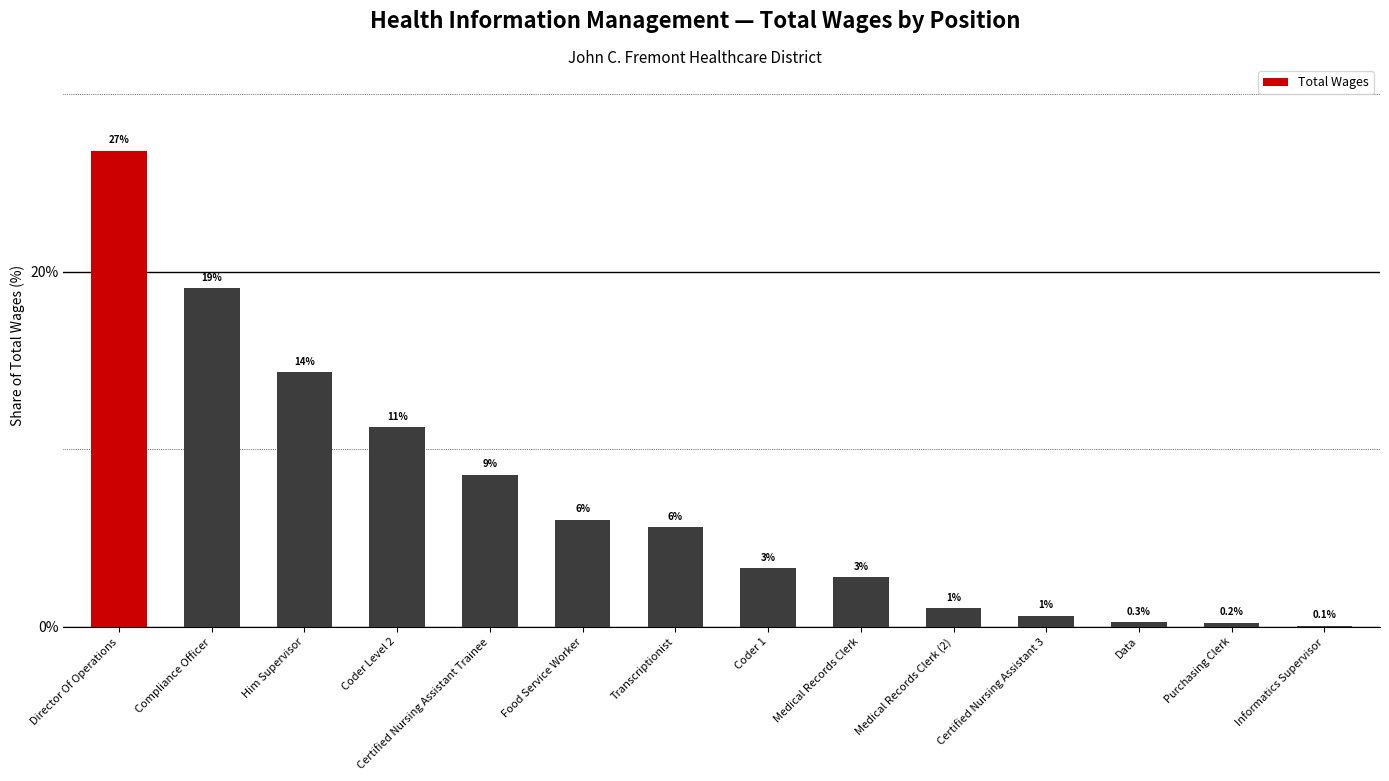

Is it true that the value at Director Of Operations is 13.2?

False